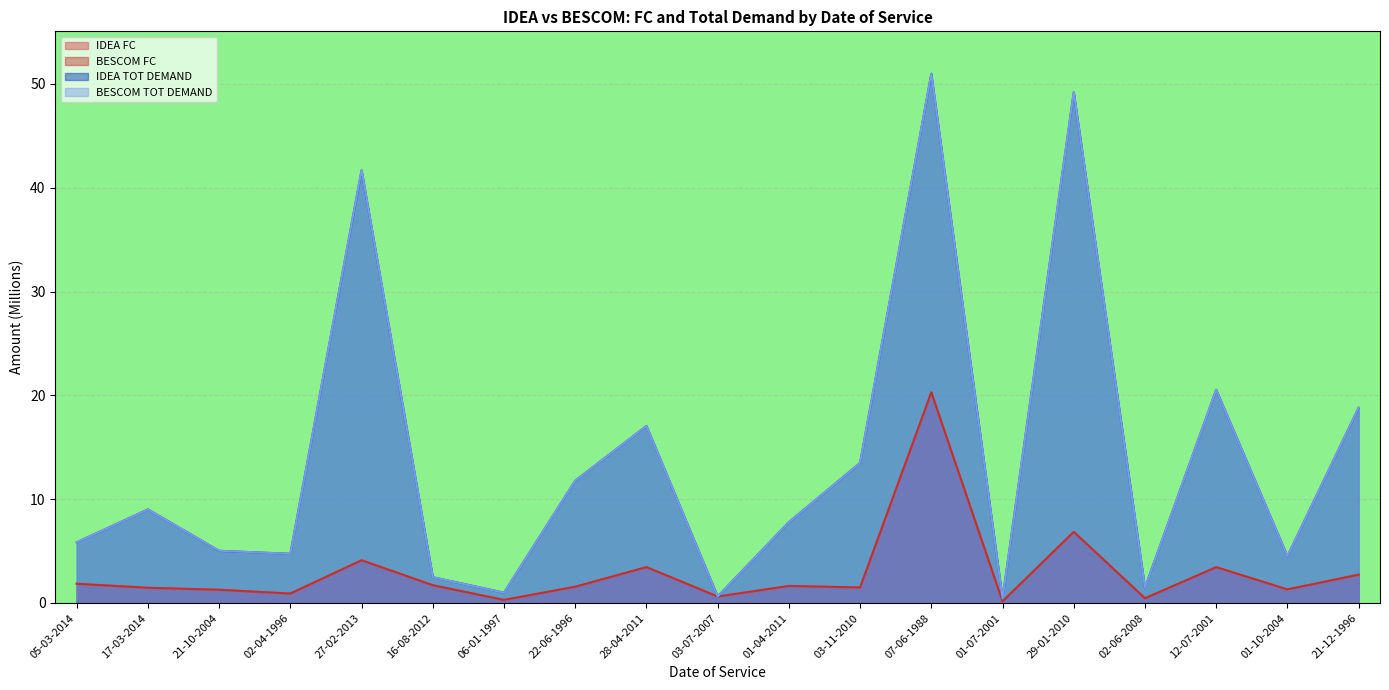

Count the number of categories in the chart.

19